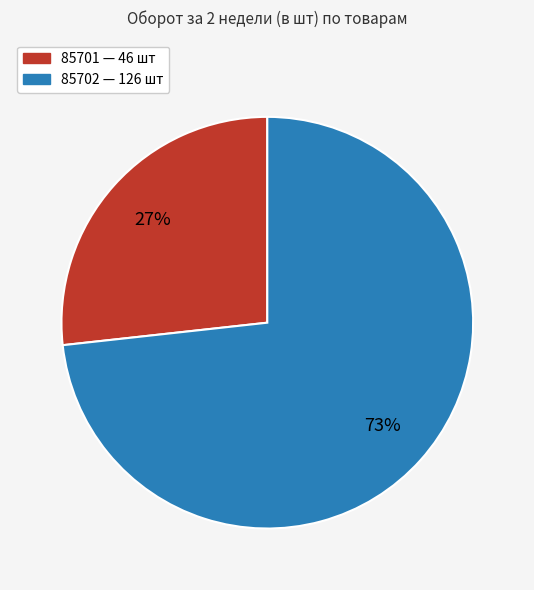

To the nearest percent, what is the average slice percentage?

50%